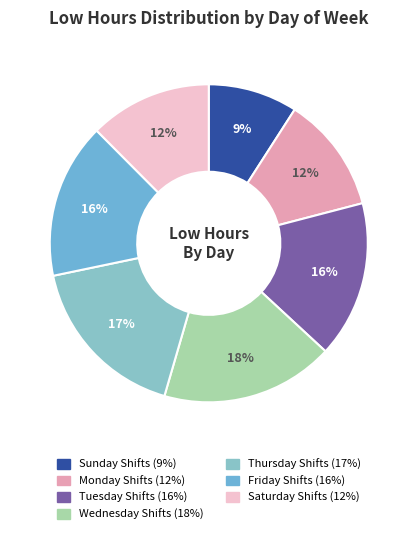

Does any single category account for the majority?

No